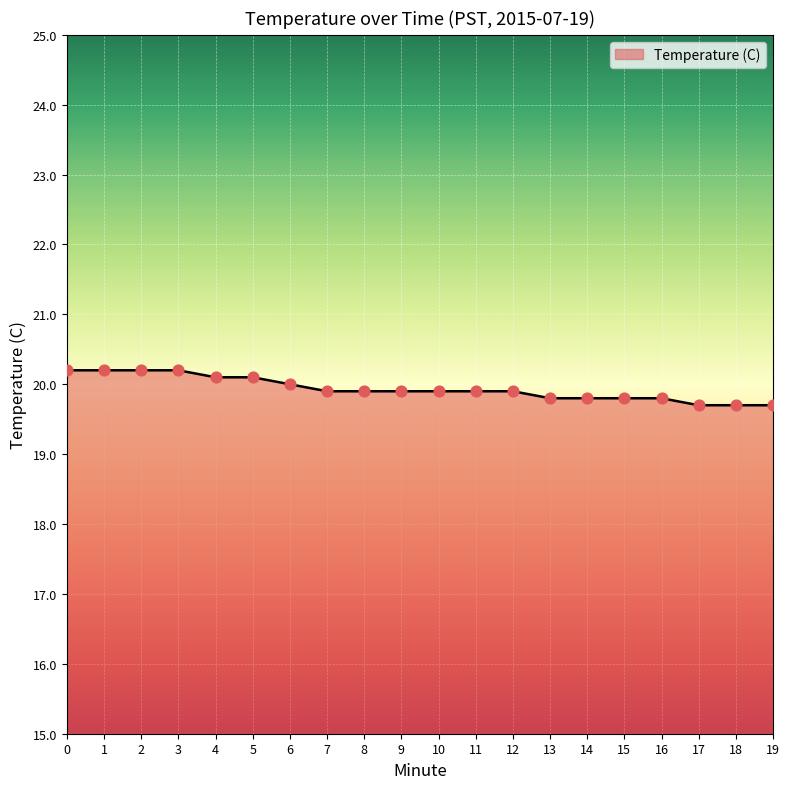

What is the change in value from 2 to 5?

-0.1